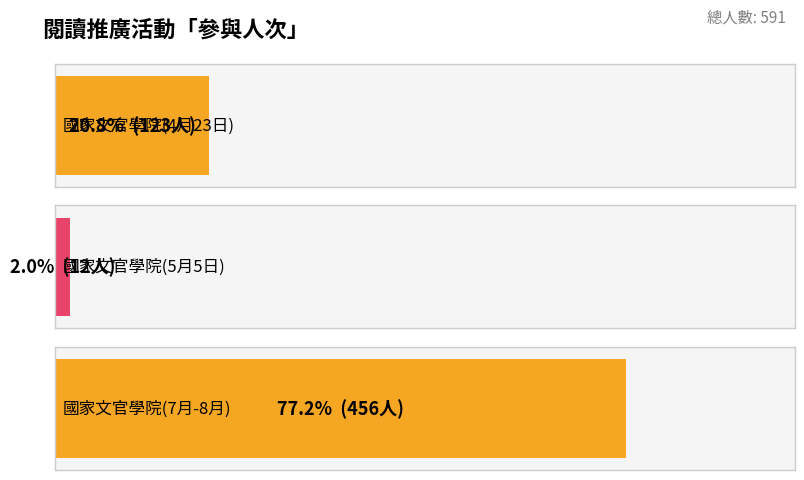

Reading right to left, transcribe all the data shown in this chart.

國家文官學院(7月-8月)=456	國家文官學院(5月5日)=12	國家文官學院(4月23日)=123